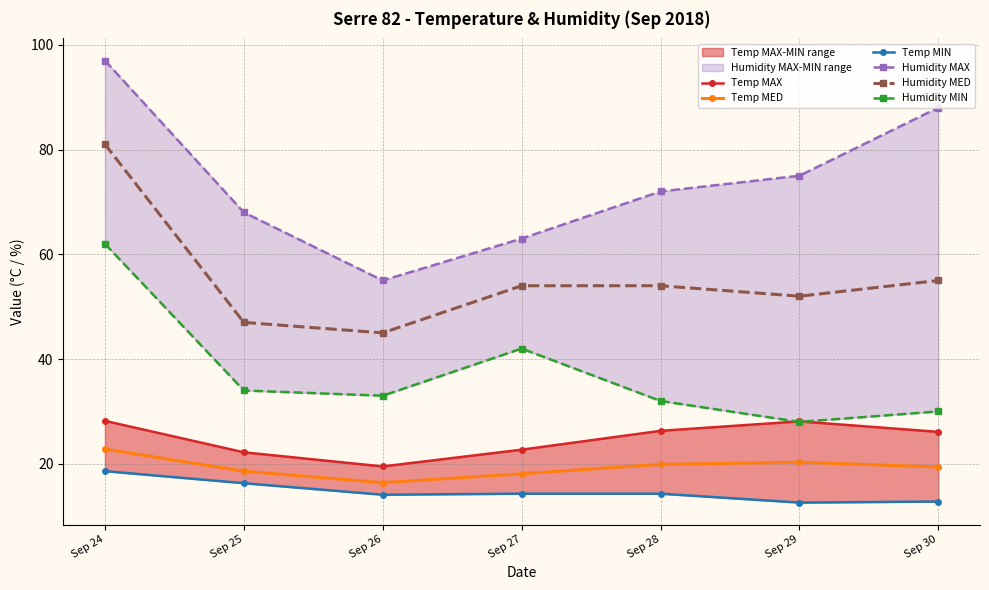

What is the total value across all series at Sep 26?

183.0